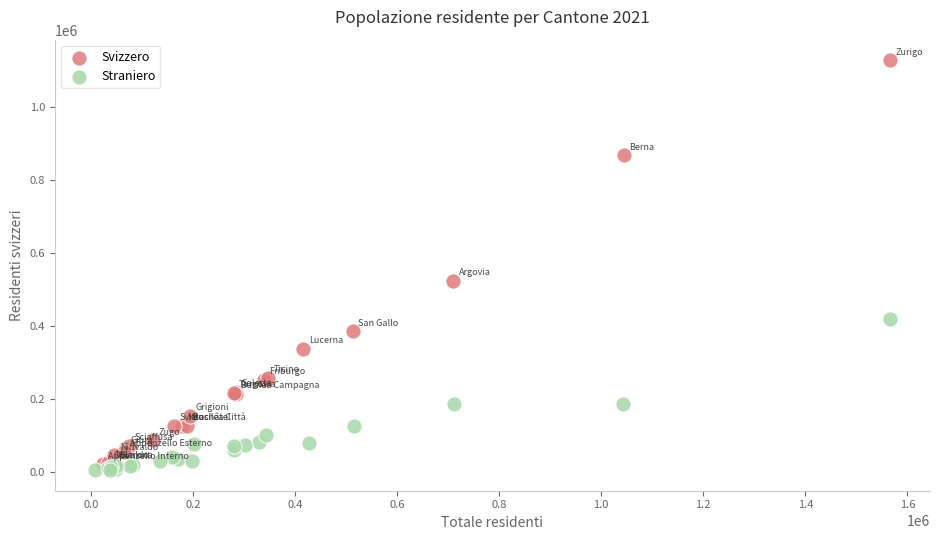

Which series has the largest Y range (max minus min)?

Svizzero